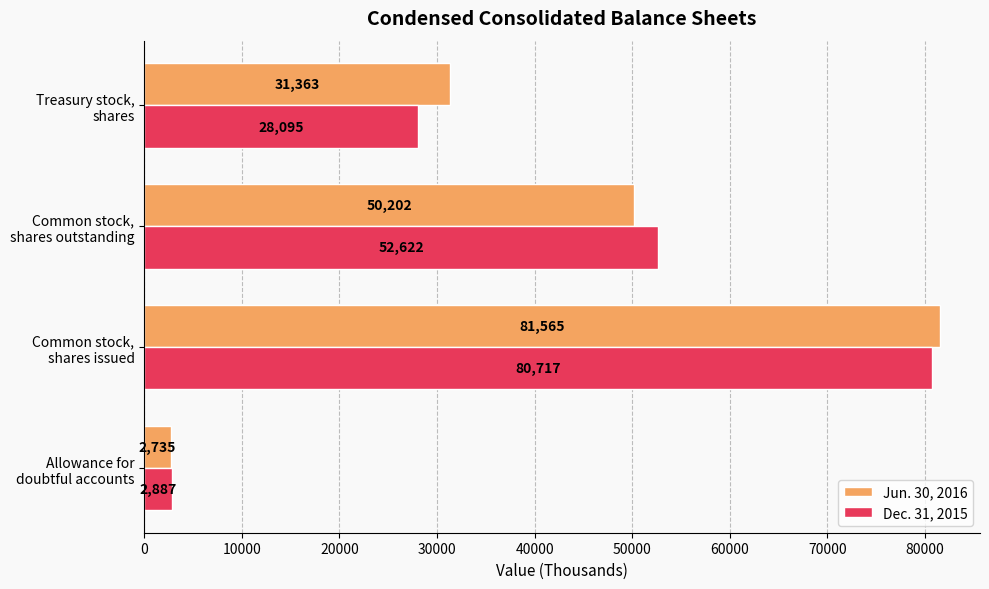

Which category has the highest value across all series?

Common stock,
shares issued